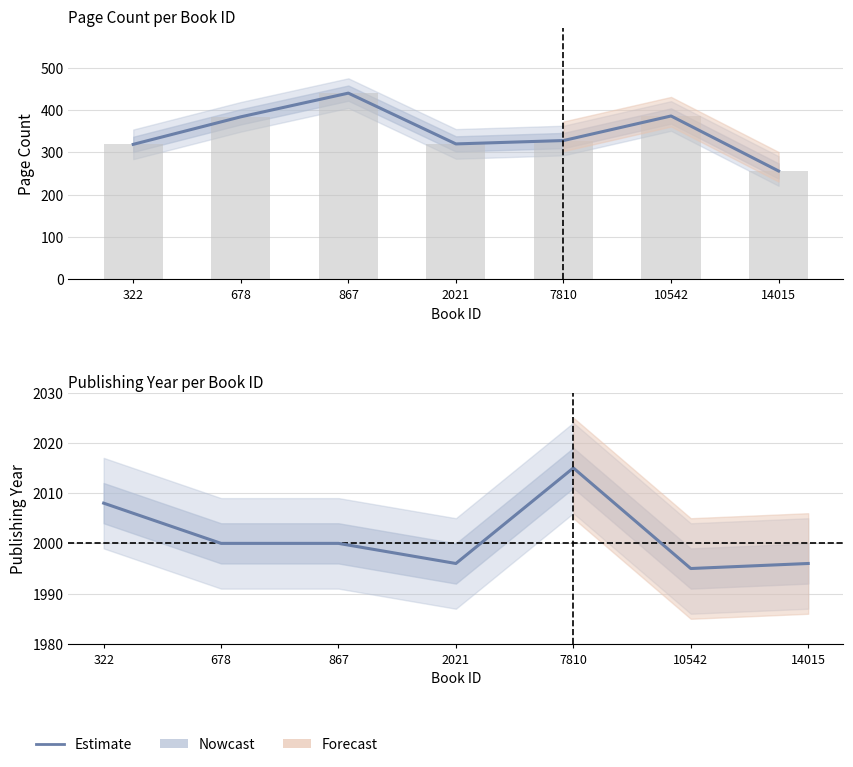

The publishingYear series shows 2000 at 867. True or false?

True